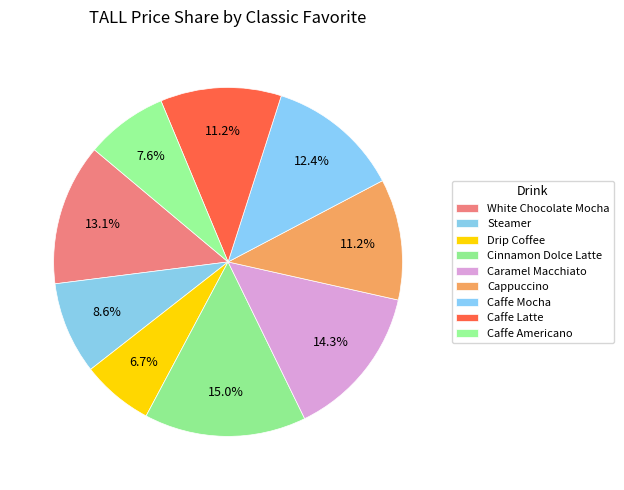

Does Cappuccino account for over 50% of the chart?

No